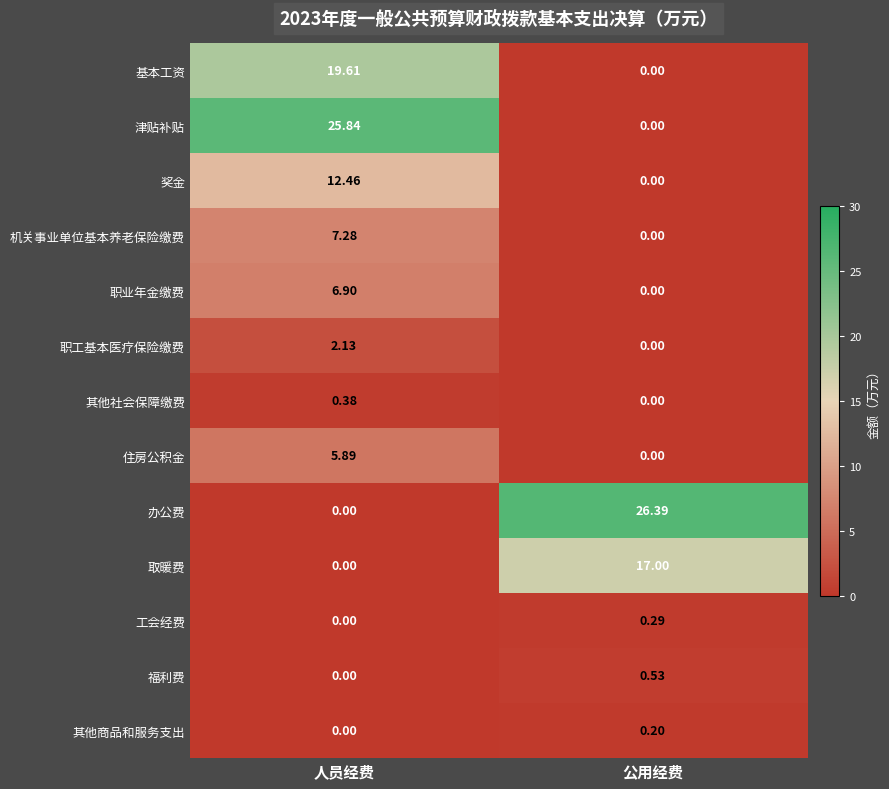

Which category has the highest value across all series?

公用经费